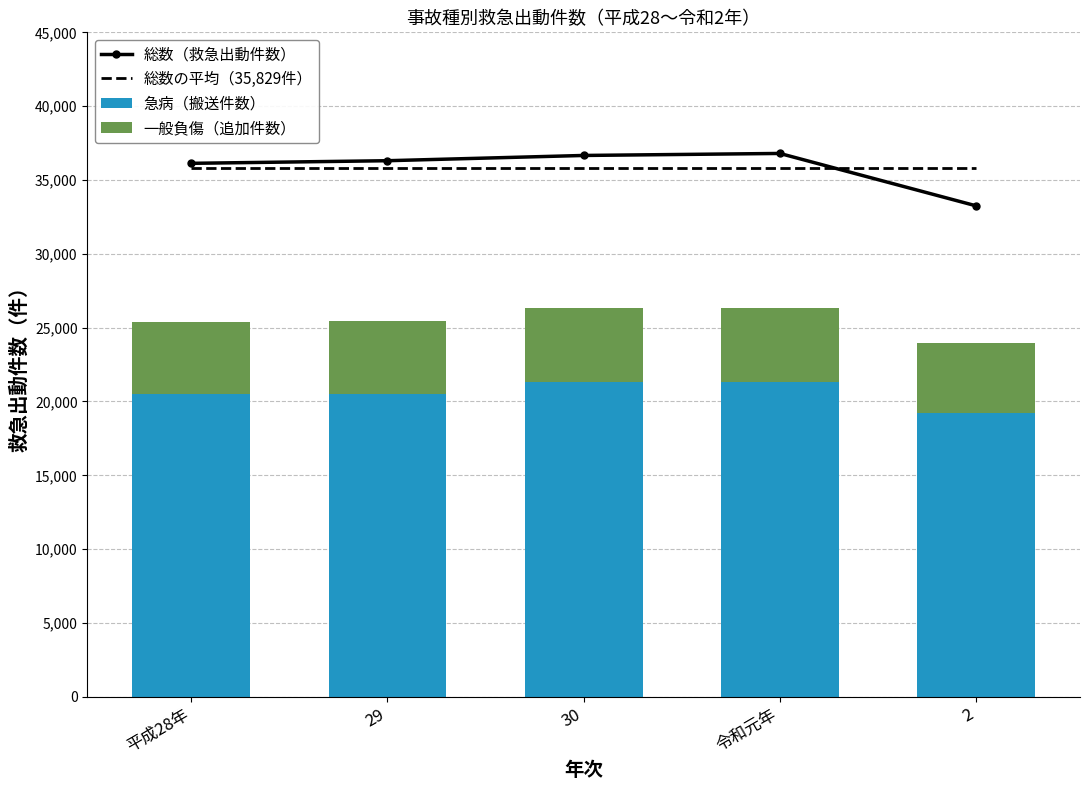

The 一般負傷（追加件数） series shows 4961.0 at 29. True or false?

True